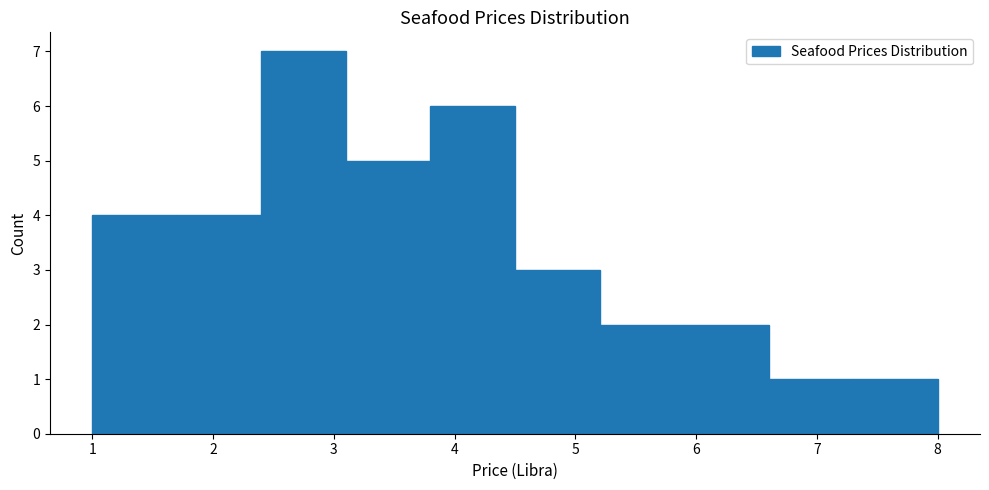

Over which range of the x-axis is the bar tallest?

2.4 to 3.1